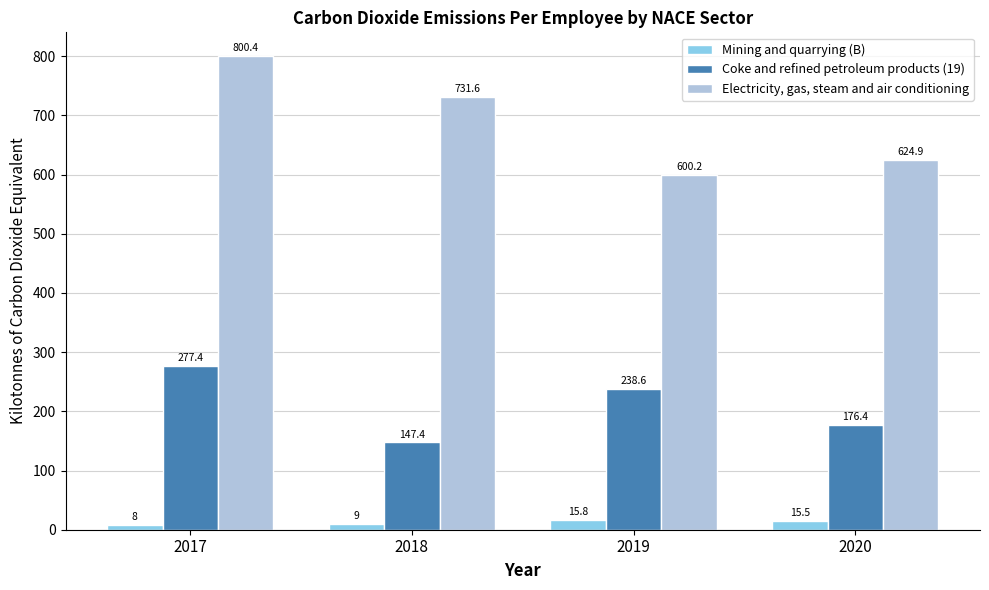

Are the bars grouped side by side (vs. stacked)?

Yes